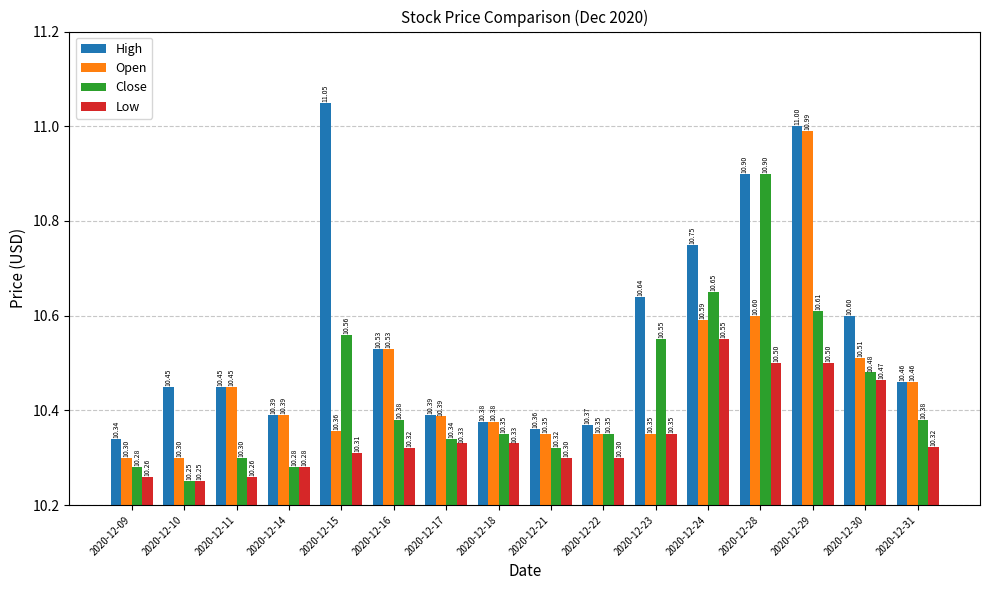

True or false: Low has a value of 10.4 at 2020-12-23.

True